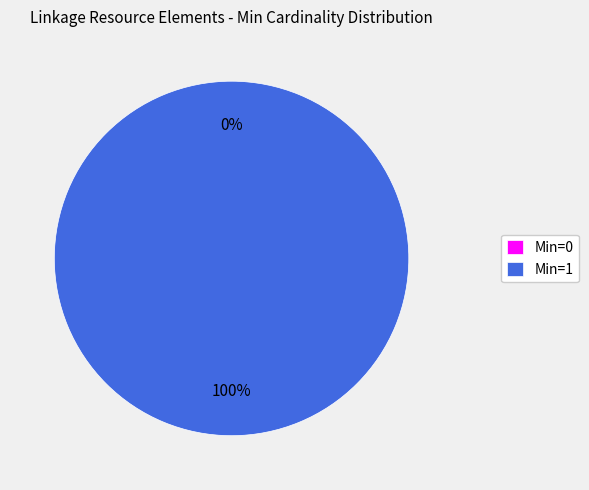

Which category has the smallest portion of the pie?

Min=0